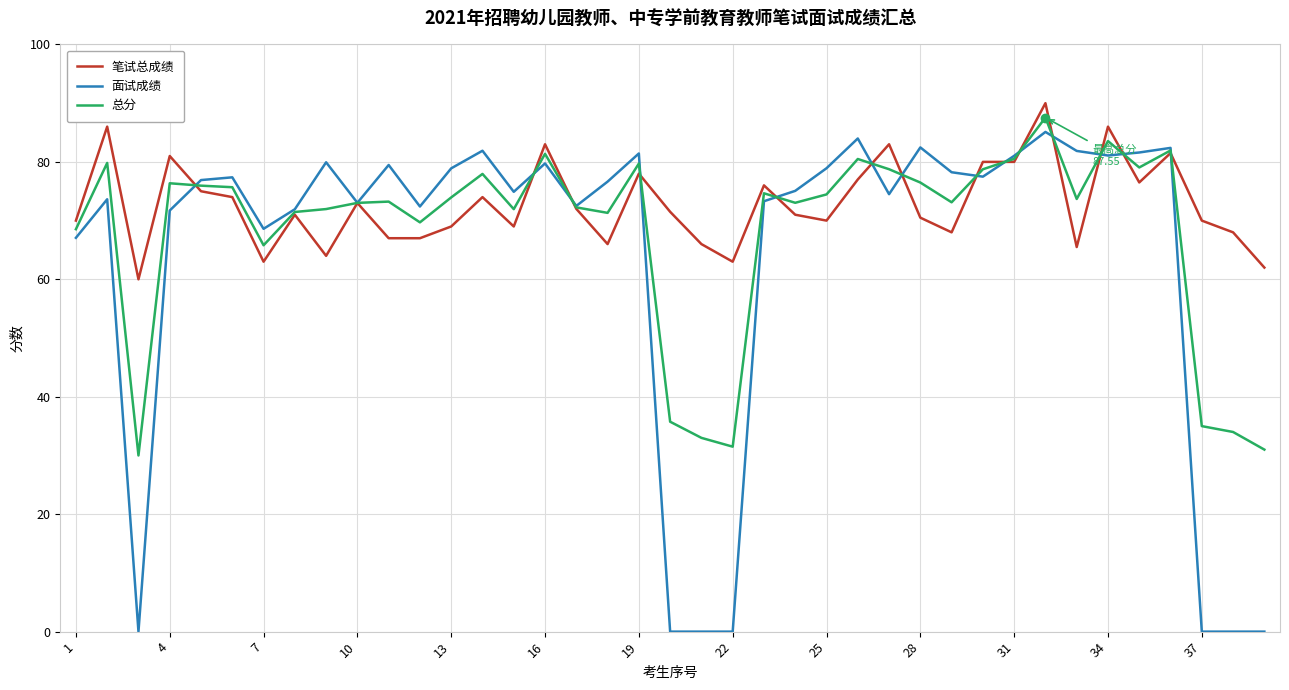

Which series has the largest total across all categories?

笔试总成绩